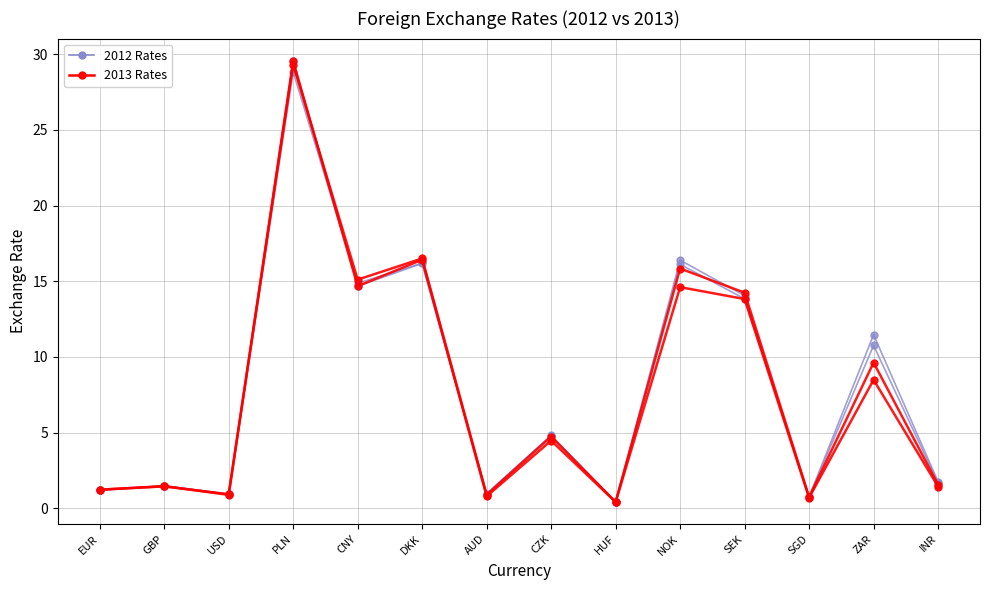

Reading left to right, what are all the values shown in this chart?

2012 Rates: EUR=1.2	GBP=1.5	USD=0.9	PLN=29.6	CNY=14.7	DKK=16.2	AUD=0.9	CZK=4.8	HUF=0.4	NOK=16.4	SEK=14.1	SGD=0.7	ZAR=10.8	INR=1.7
2013 Rates: EUR=1.2	GBP=1.5	USD=0.9	PLN=29.5	CNY=14.7	DKK=16.4	AUD=0.8	CZK=4.5	HUF=0.4	NOK=14.6	SEK=13.8	SGD=0.7	ZAR=8.5	INR=1.4